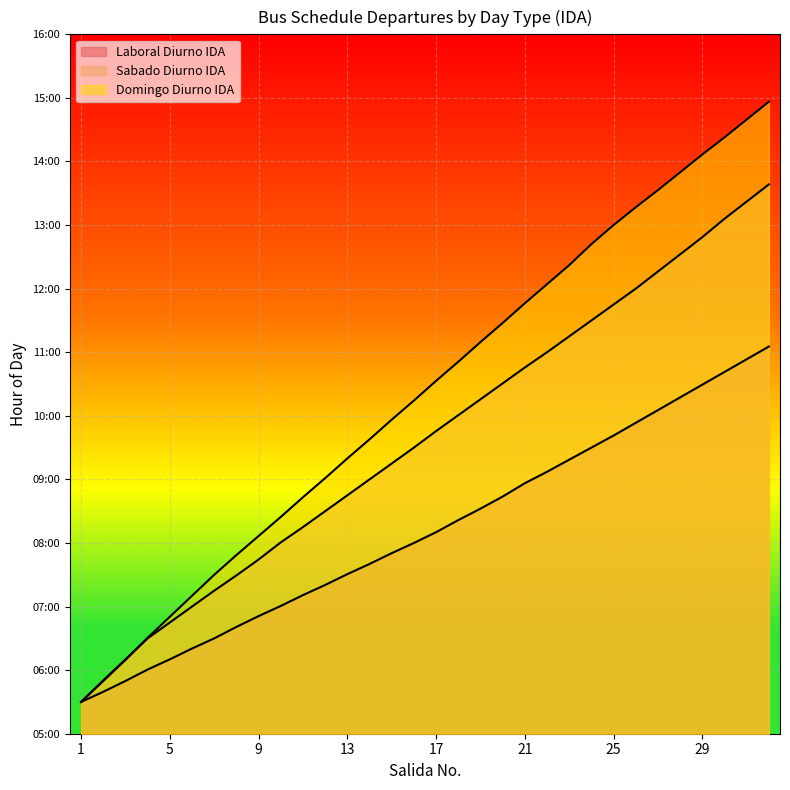

True or false: Sabado Diurno IDA has more than 1 points higher than both neighbors.

False